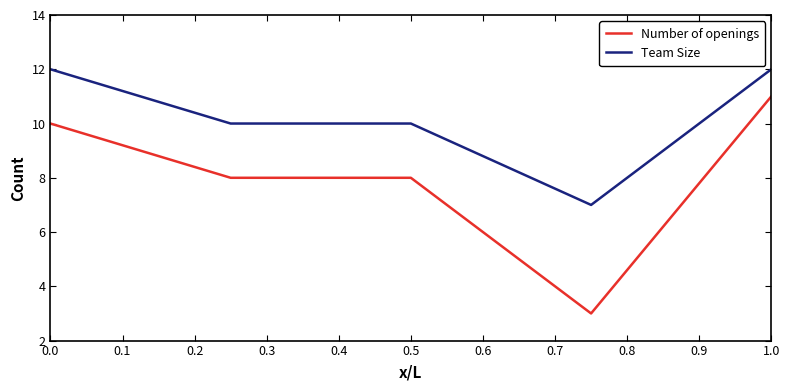

Which series has the largest total across all categories?

Team Size